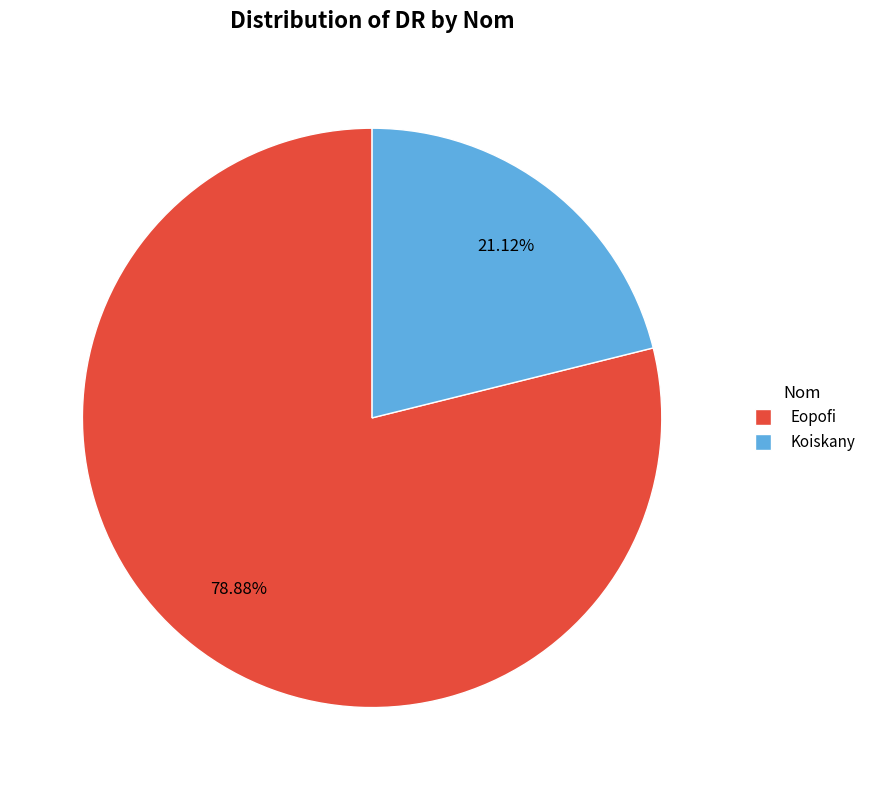

Between Koiskany and Eopofi, which is larger?

Eopofi